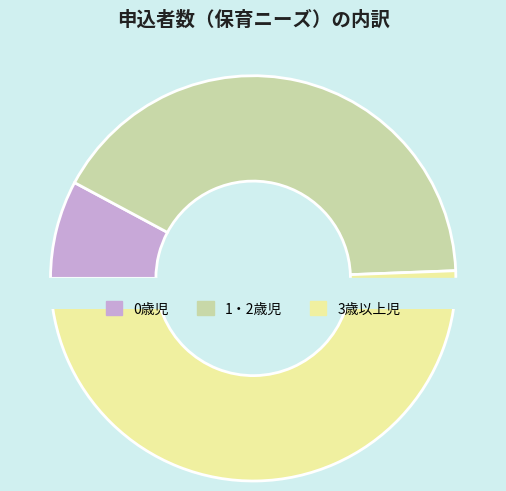

What is the change in value from 0歳児 to 3歳以上児?

+355